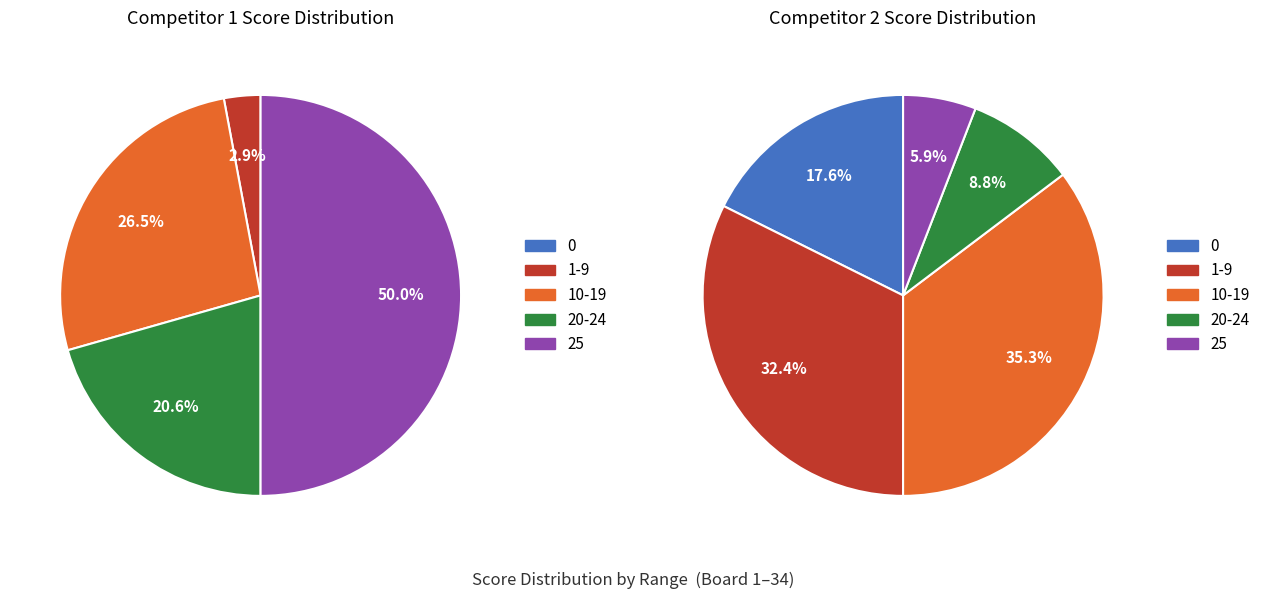

Which has a higher value, 14 or 22?

22